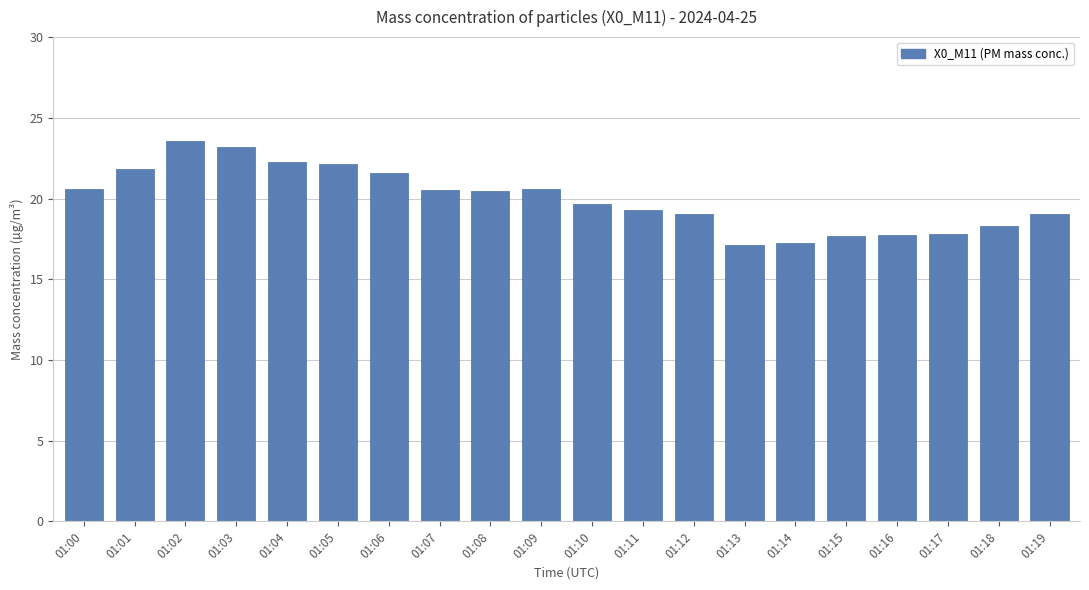

How many bars are there in total?

20